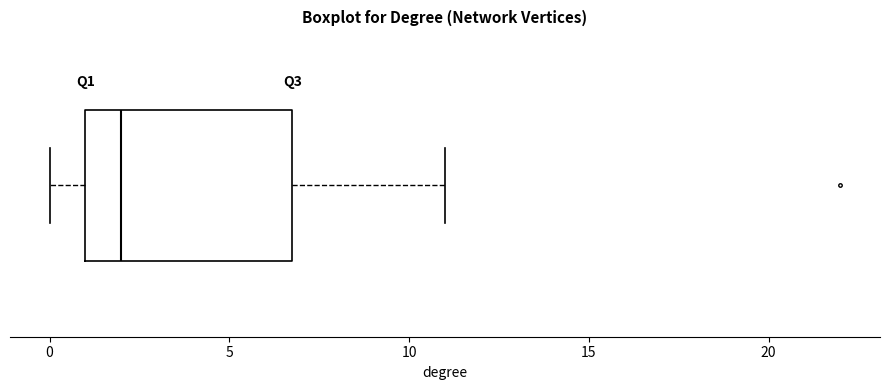

Where does the median line of the box sit on the x-axis? The values are not printed on the chart, so give them approximately, as read against the axis.

2